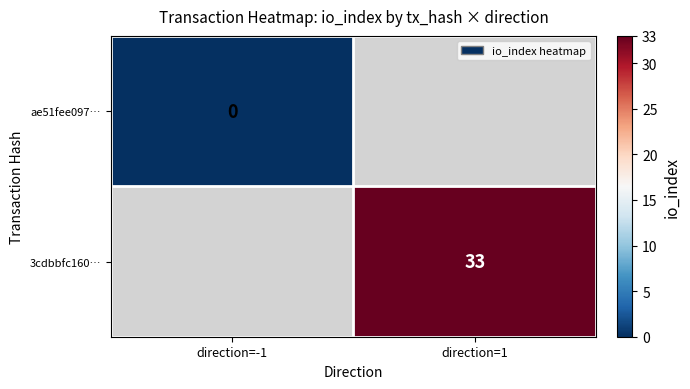

The value of 3cdbbfc160… at direction=1 is 33. True or false?

True